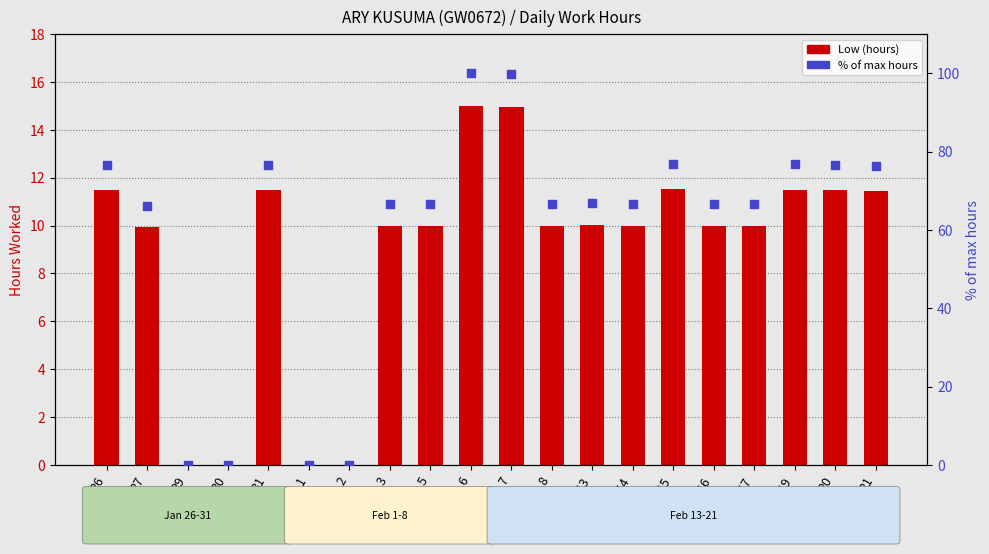

Which series reaches the minimum Y coordinate?

Low (hours)